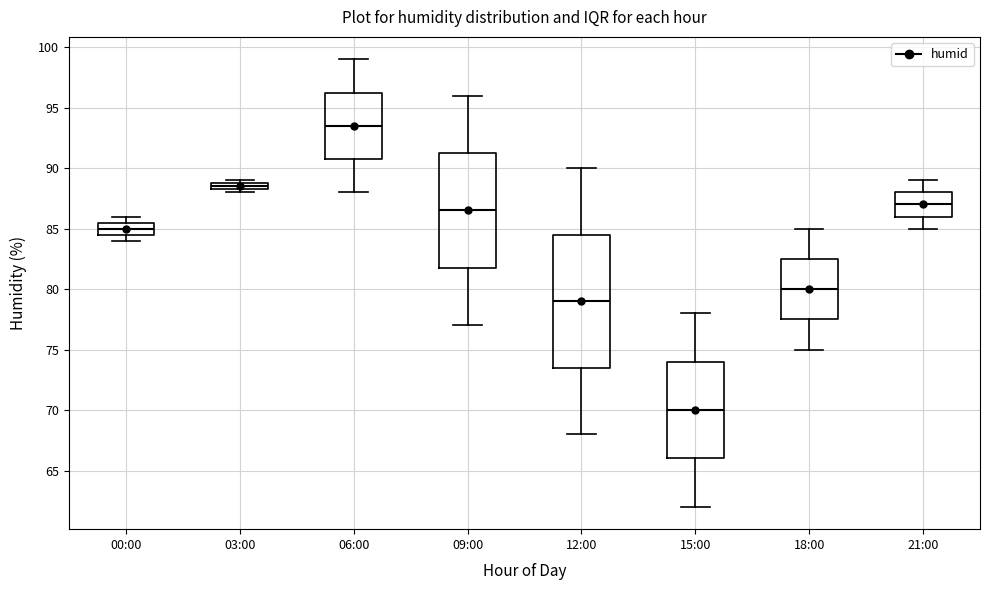

Which box is the tallest, from its lower edge to its upper edge?

12:00